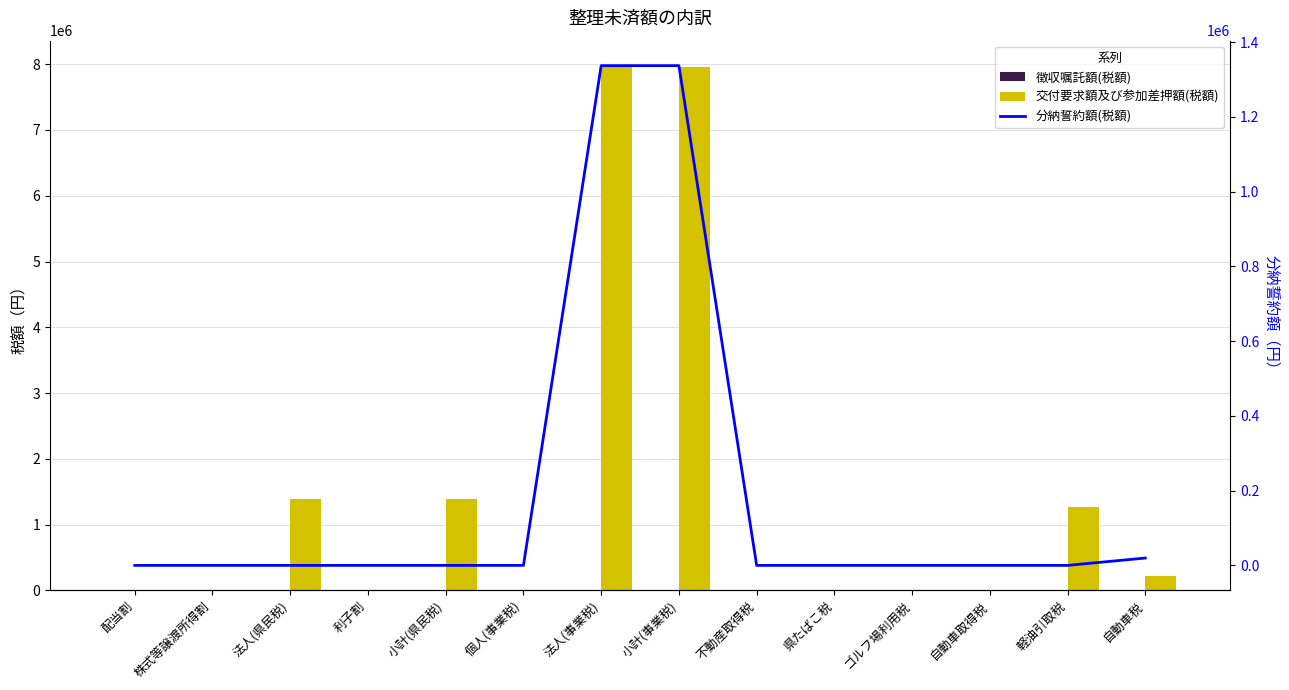

Between 法人(事業税) and 配当割, which is larger?

法人(事業税)